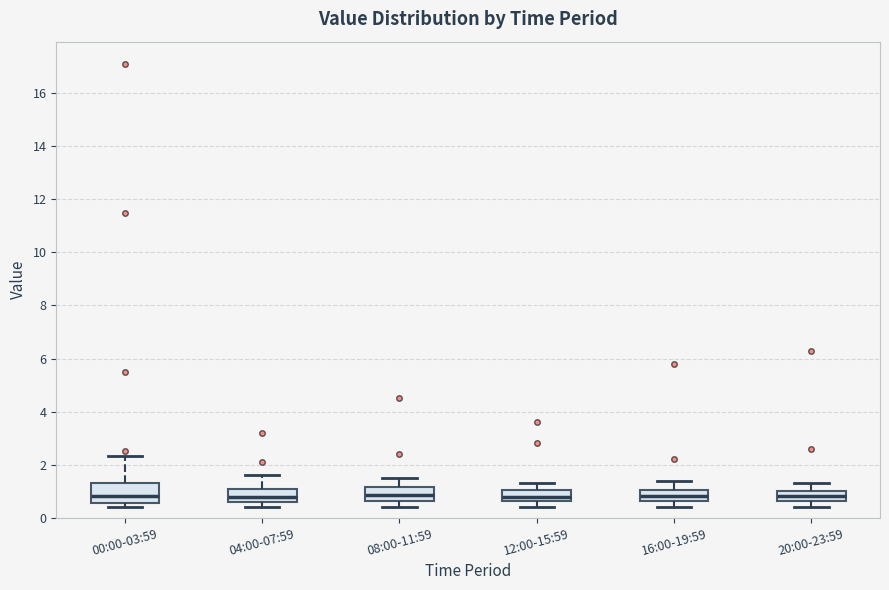

Reading left to right, transcribe this box plot: for each box, give where its median line is, the range the box spans, and where its two whiskers end, as read against the y-axis. The values are not printed on the chart, so give them approximately, as read against the axis.

00:00-03:59: median 0.8, box 0.6 to 1.4, whiskers 0.4 to 2.4
04:00-07:59: median 0.8, box 0.6 to 1.2, whiskers 0.4 to 1.6
08:00-11:59: median 0.8, box 0.6 to 1.2, whiskers 0.4 to 1.6
12:00-15:59: median 0.8, box 0.6 to 1.0, whiskers 0.4 to 1.4
16:00-19:59: median 0.8, box 0.6 to 1.0, whiskers 0.4 to 1.4
20:00-23:59: median 0.8, box 0.6 to 1.0, whiskers 0.4 to 1.4